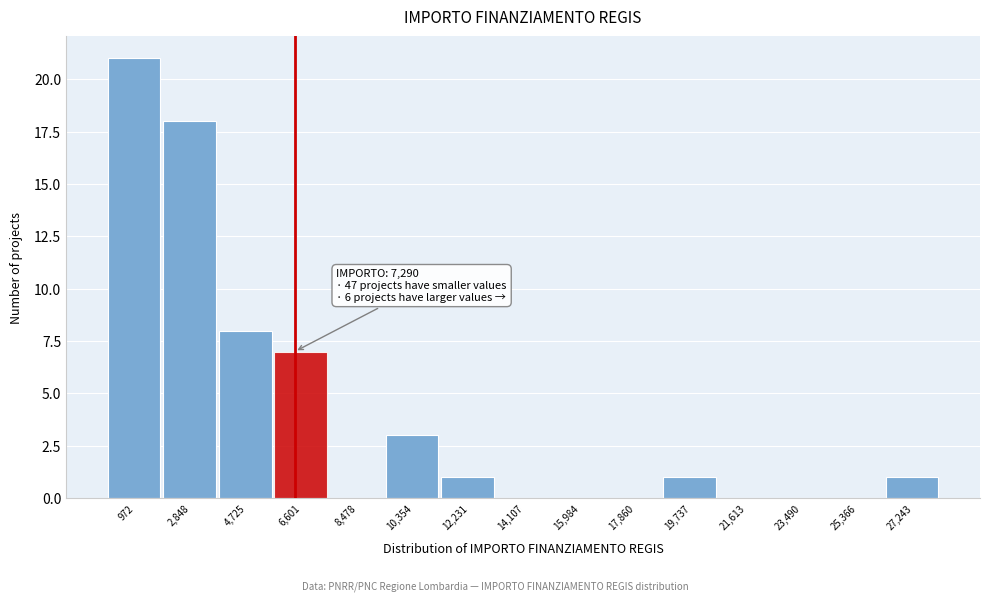

Reading right to left, extract all data points from this chart.

27,243=1	25,366=0	23,490=0	21,613=0	19,737=1	17,860=0	15,984=0	14,107=0	12,231=1	10,354=3	8,478=0	6,601=7	4,725=8	2,848=18	972=21